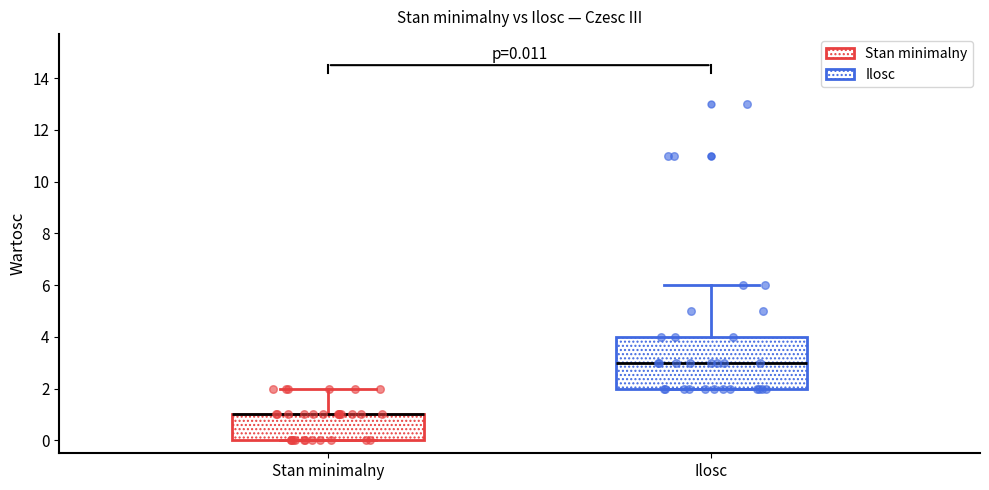

Comparing the boxes themselves (not the whiskers), which one is the tallest?

Ilosc